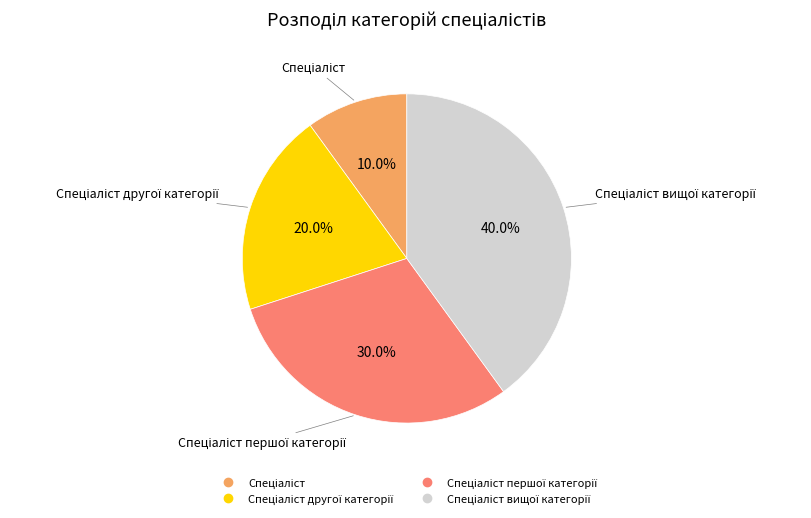

Is there a majority slice in this chart?

No